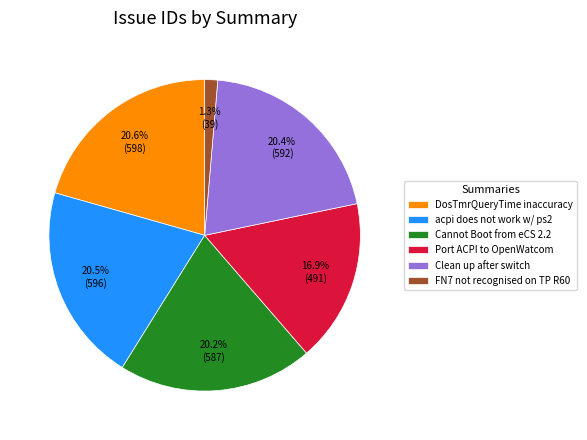

Approximately how many times larger is the value at Port ACPI to OpenWatcom compared to Clean up after switch?

0.8